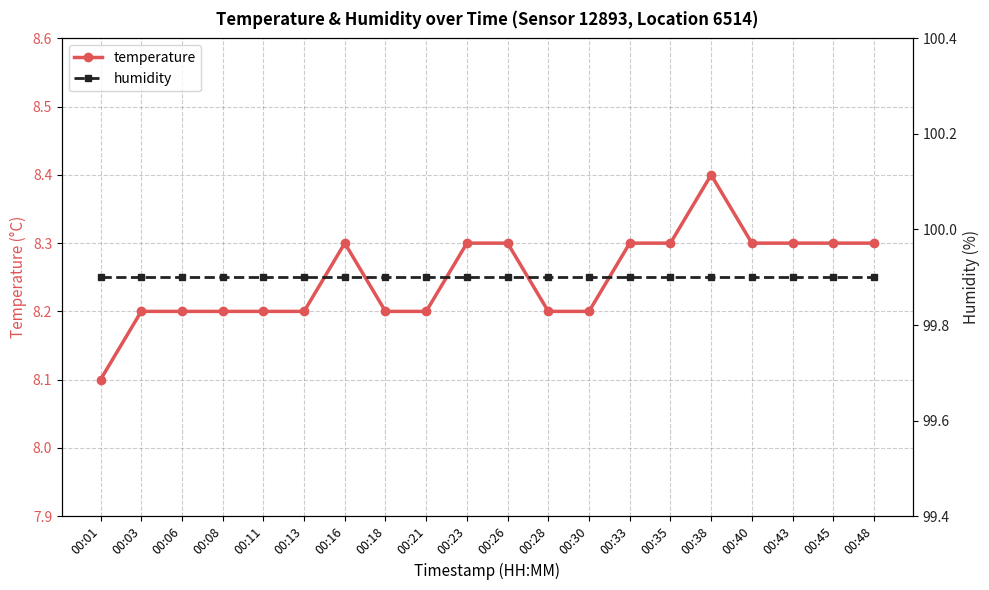

What value does the temperature series have at 00:23?

8.3